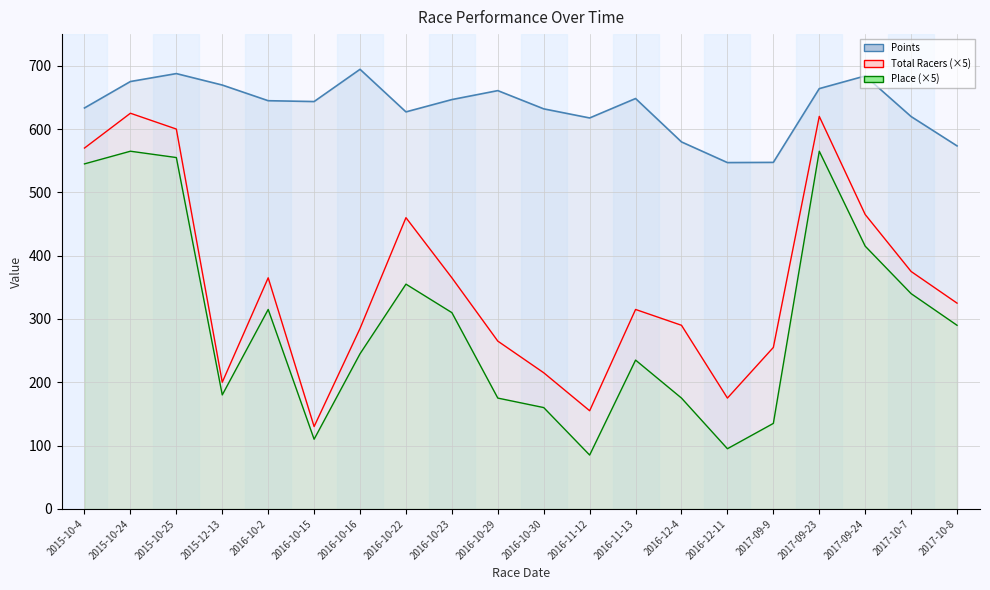

True or false: Place line has a value of 385.2 at 2017-10-8.

False